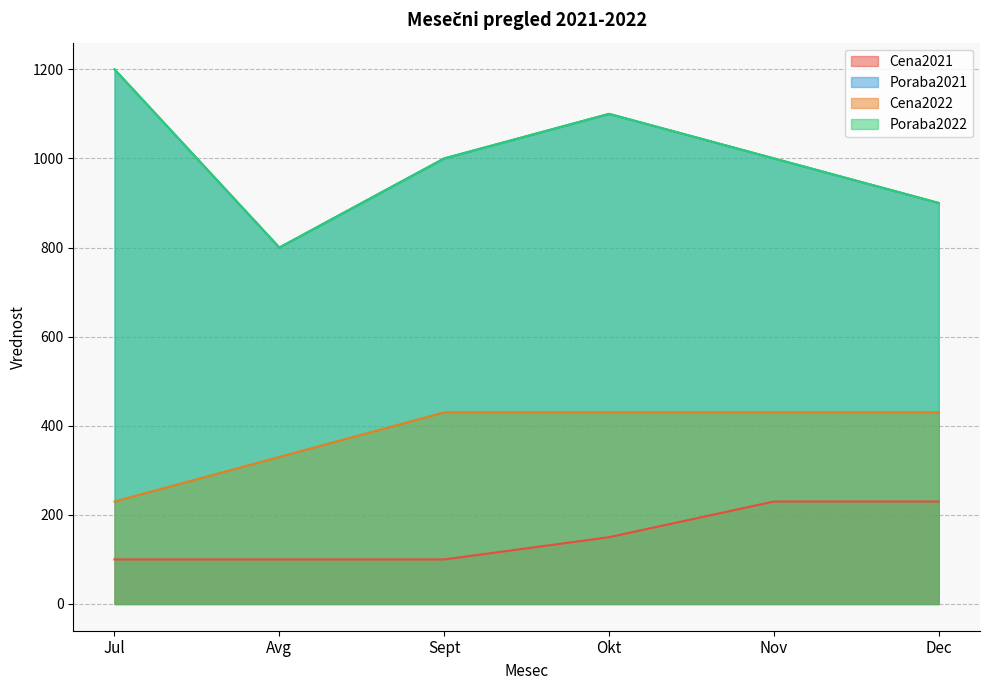

Which series has the largest range (max minus min)?

Poraba2021